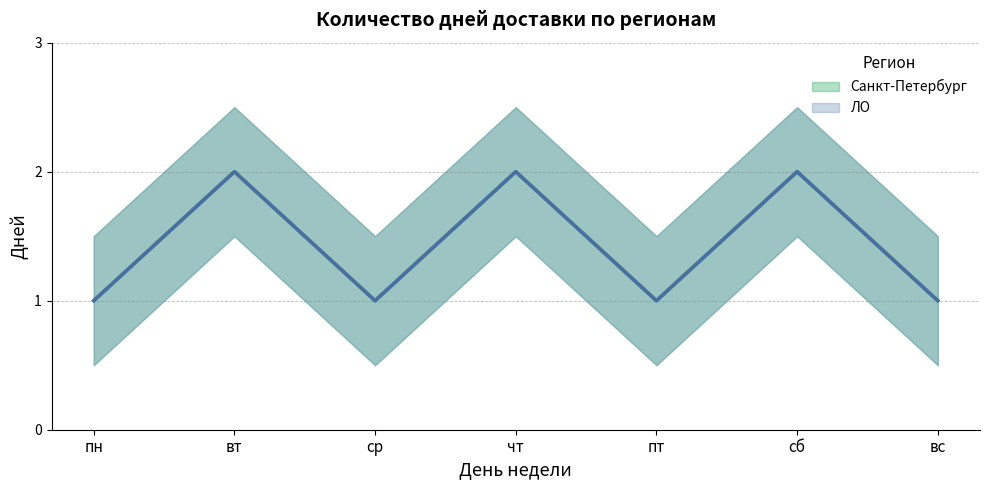

The ЛО series shows 2 at чт. True or false?

True